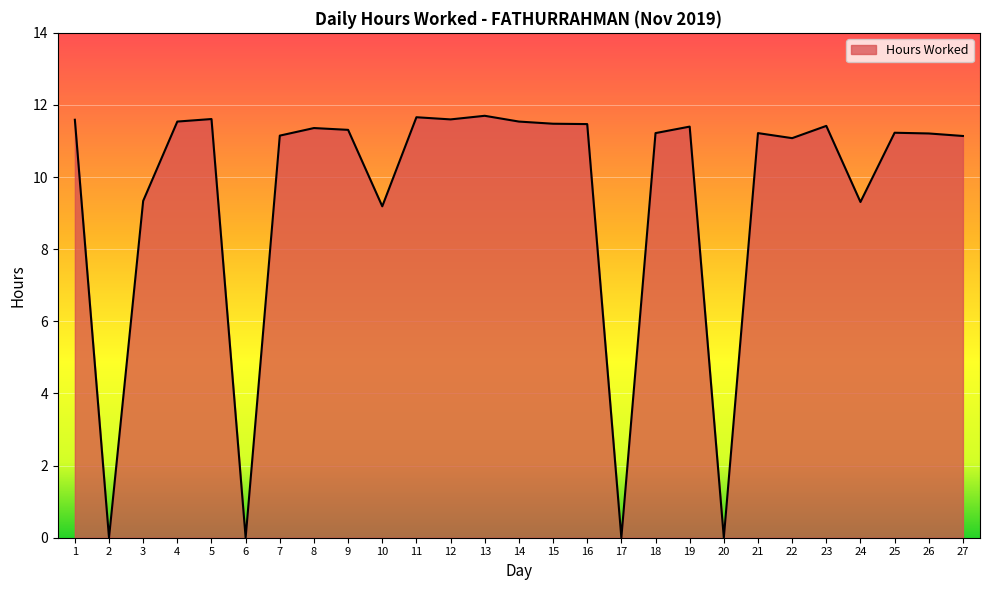

What is the ratio of the value at 8 to the value at 24?

1.2